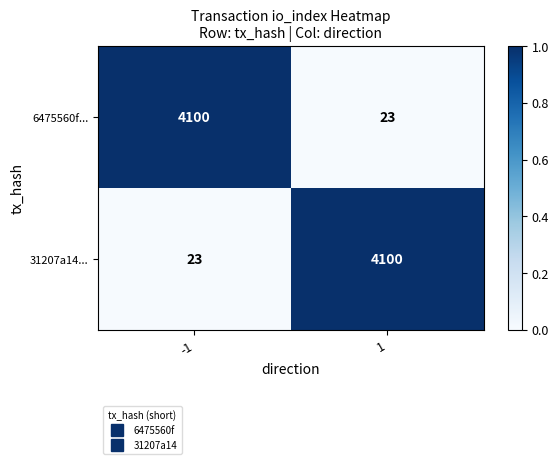

What is the average value of the 6475560f... series?

2062